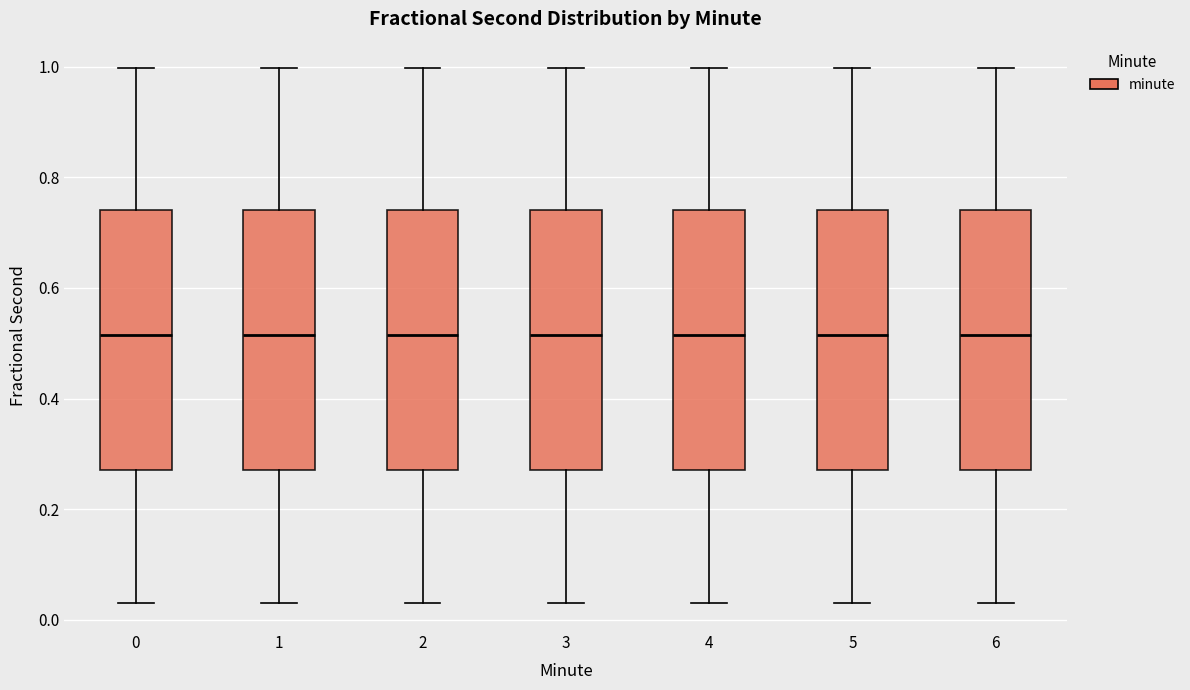

Reading left to right, transcribe this box plot: for each box, give where its median line is, the range the box spans, and where its two whiskers end, as read against the y-axis. The values are not printed on the chart, so give them approximately, as read against the axis.

0: median 0.52, box 0.28 to 0.74, whiskers 0.02 to 1.00
1: median 0.52, box 0.28 to 0.74, whiskers 0.02 to 1.00
2: median 0.52, box 0.28 to 0.74, whiskers 0.02 to 1.00
3: median 0.52, box 0.28 to 0.74, whiskers 0.02 to 1.00
4: median 0.52, box 0.28 to 0.74, whiskers 0.02 to 1.00
5: median 0.52, box 0.28 to 0.74, whiskers 0.02 to 1.00
6: median 0.52, box 0.28 to 0.74, whiskers 0.02 to 1.00